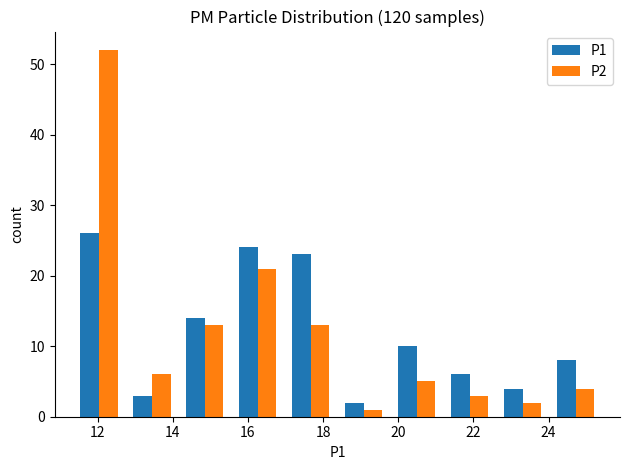

What is the height of the P1 bar covering 19.8 to 21.2 on the x-axis? Neither the bar edges nor the heights are printed on the chart, so give them approximately, as read against the axes.

10